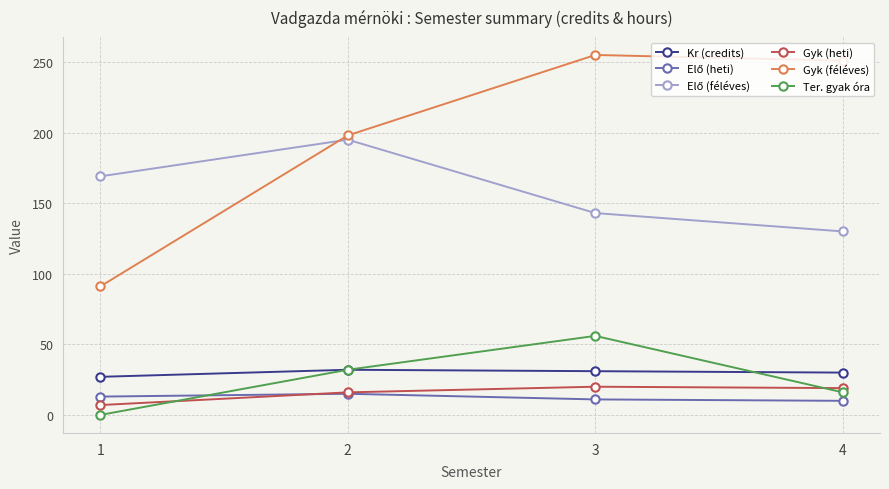

The value of Ter. gyak óra at 1 is -19. True or false?

False